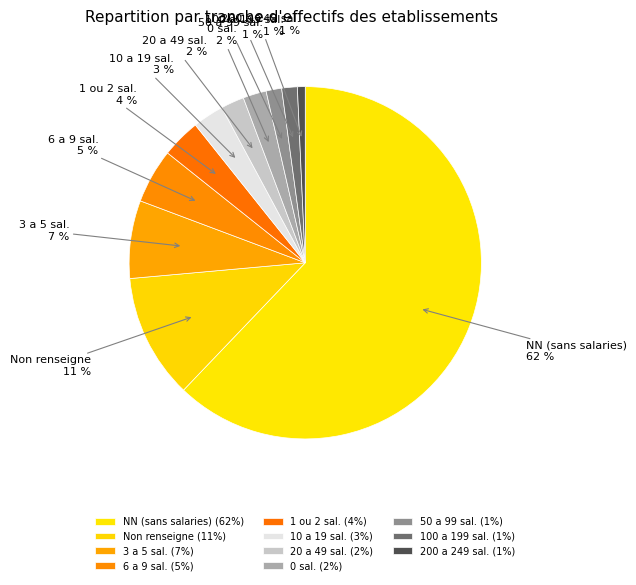

To the nearest percent, what is the difference between the 20 a 49 sal. and 50 a 99 sal. slice percentages?

1%